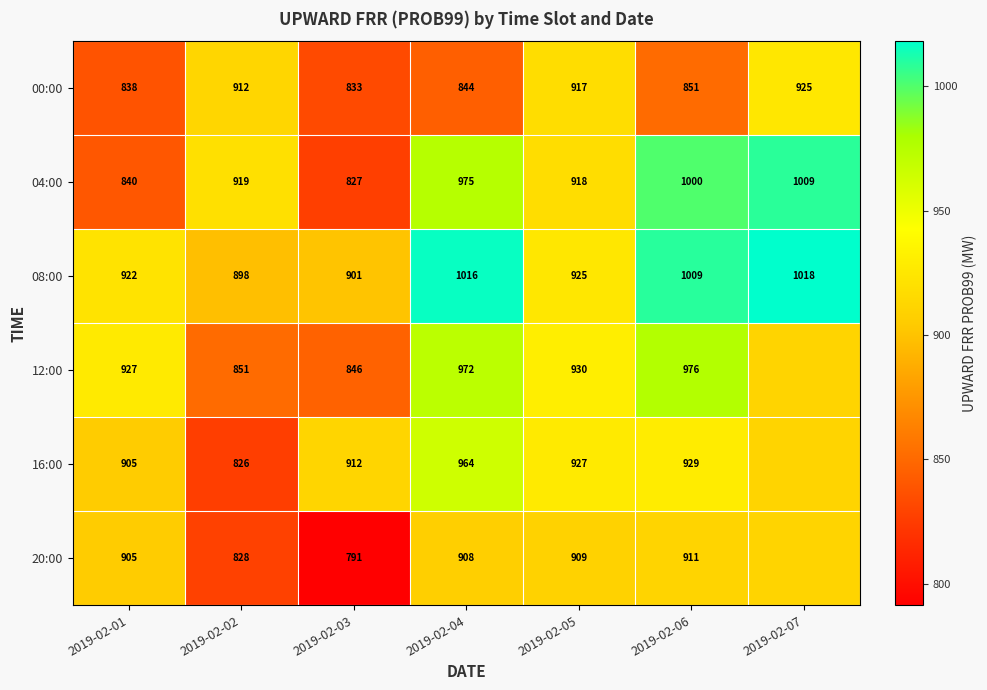

At how many categories does at least one series exceed 1016?

2